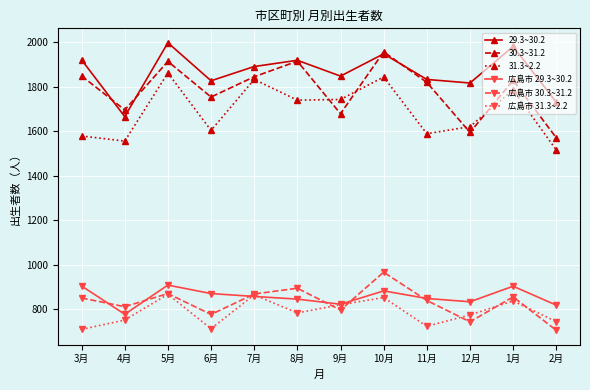

What is the spread (max minus min) of values at 6月?

1114